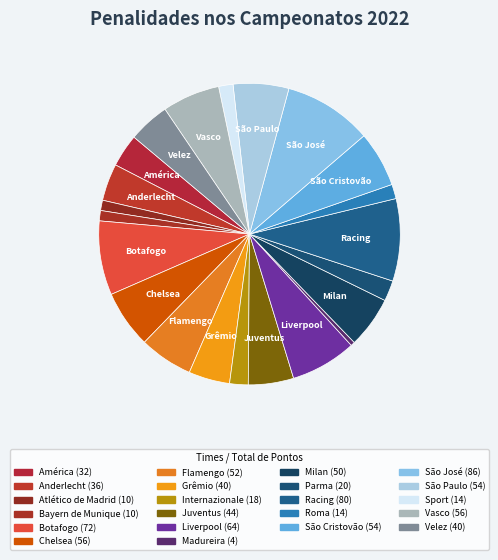

To the nearest percent, what portion does Parma represent?

2%